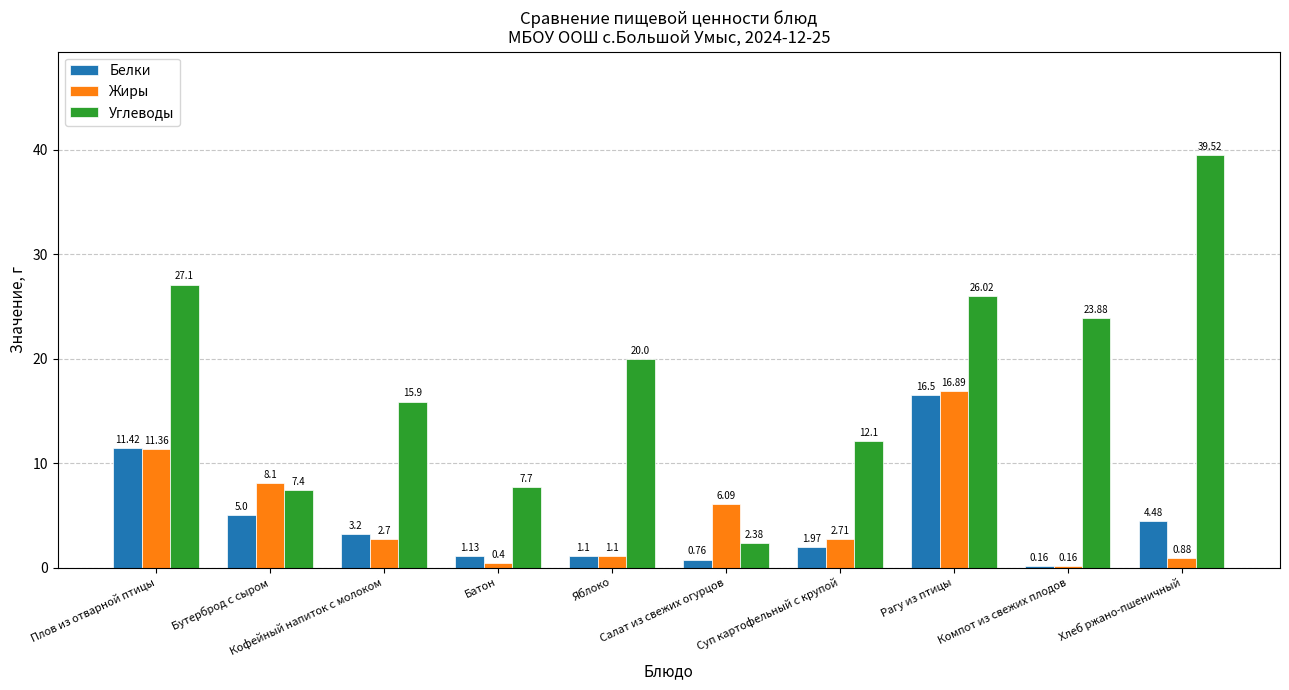

What is the average value of the Углеводы series?

18.2